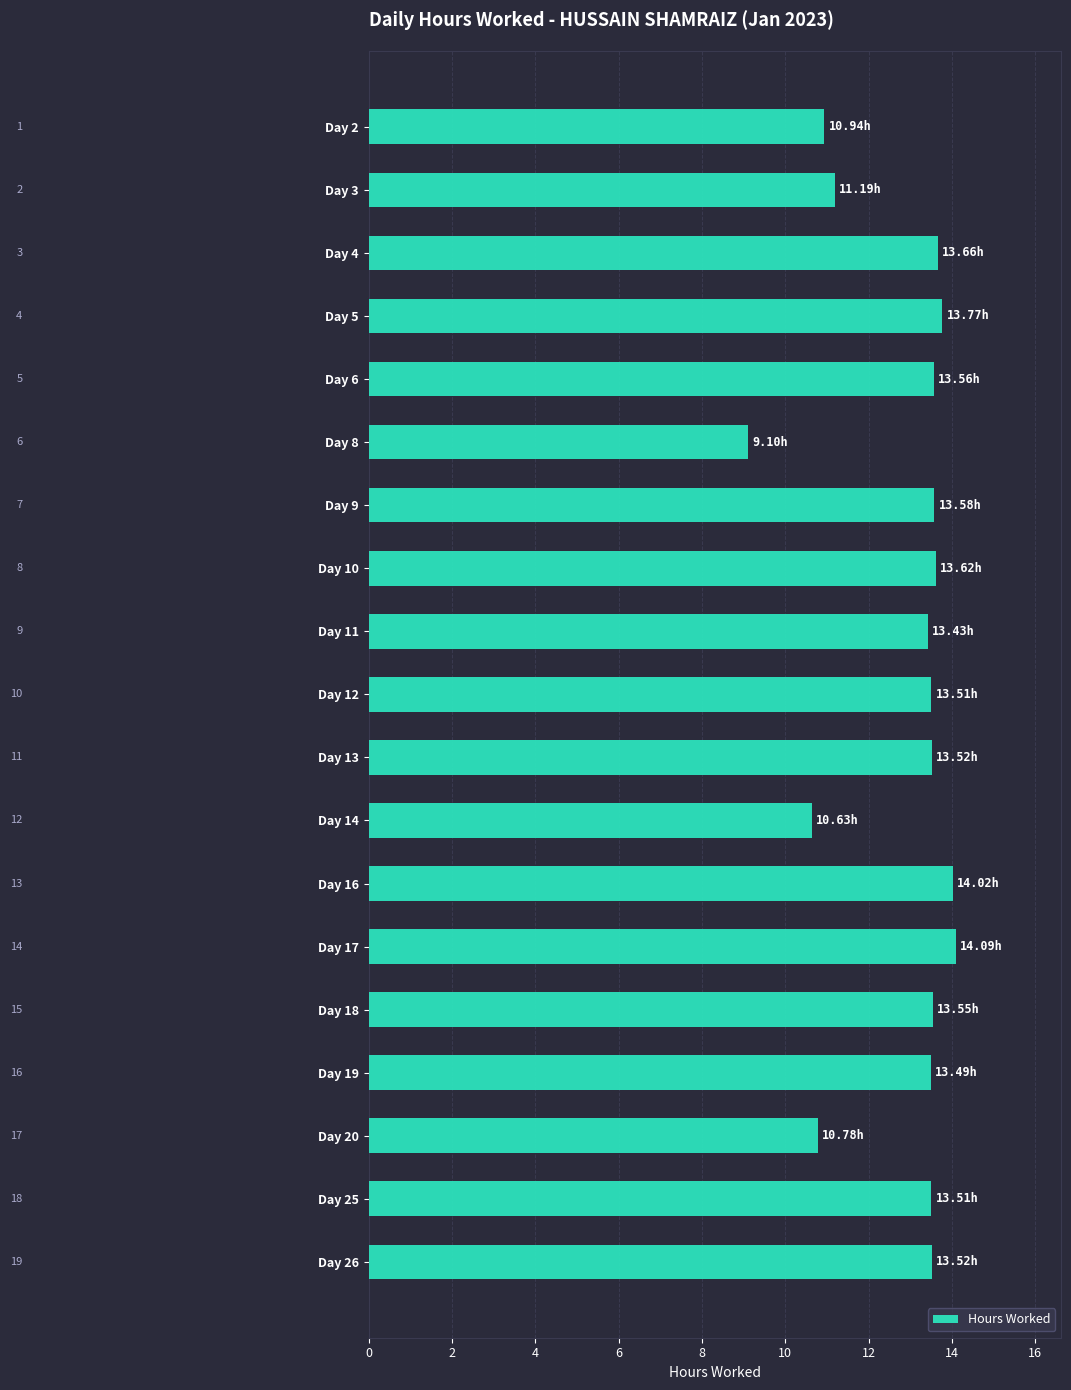

What is the average value?

12.8